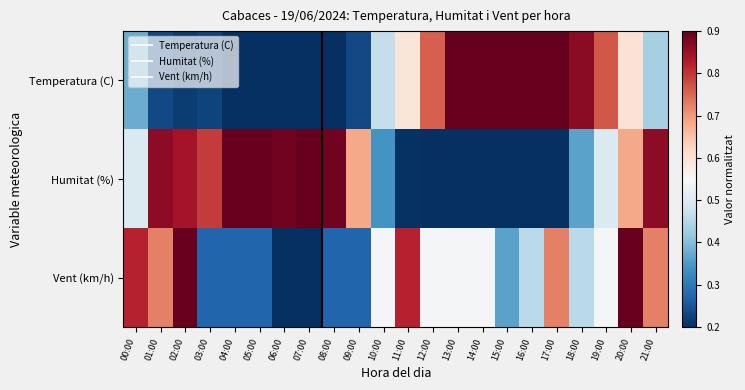

Between 14:00 and 19:00, which series saw the biggest shift?

Humitat (%)